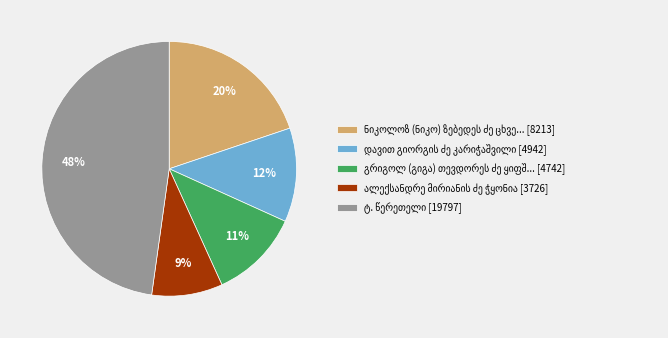

How many slices are in this pie chart?

5